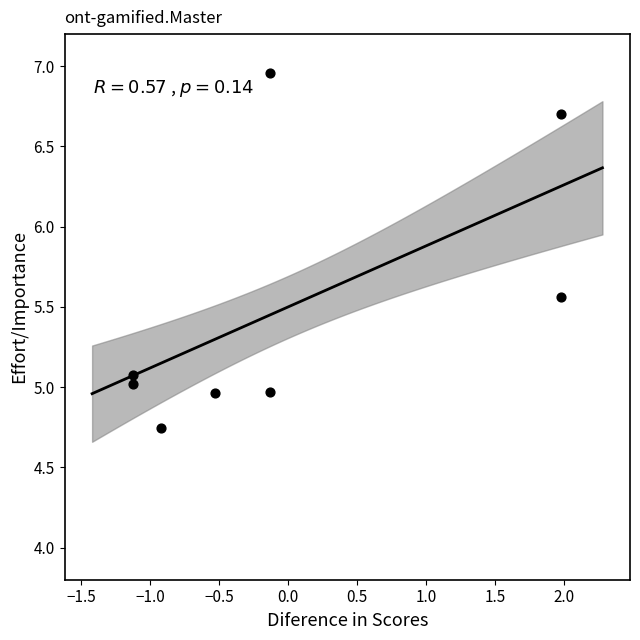

What is the range of X values (max minus min)?

3.1